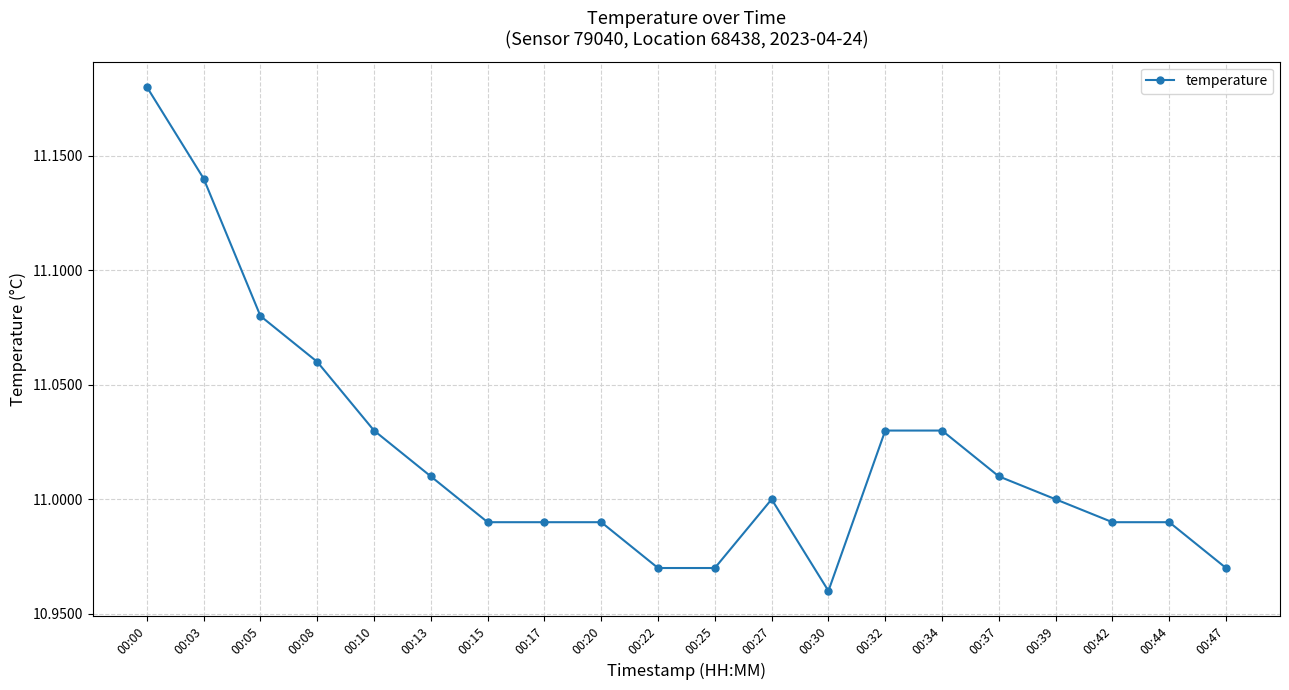

What is the difference between the maximum and minimum values?

0.2